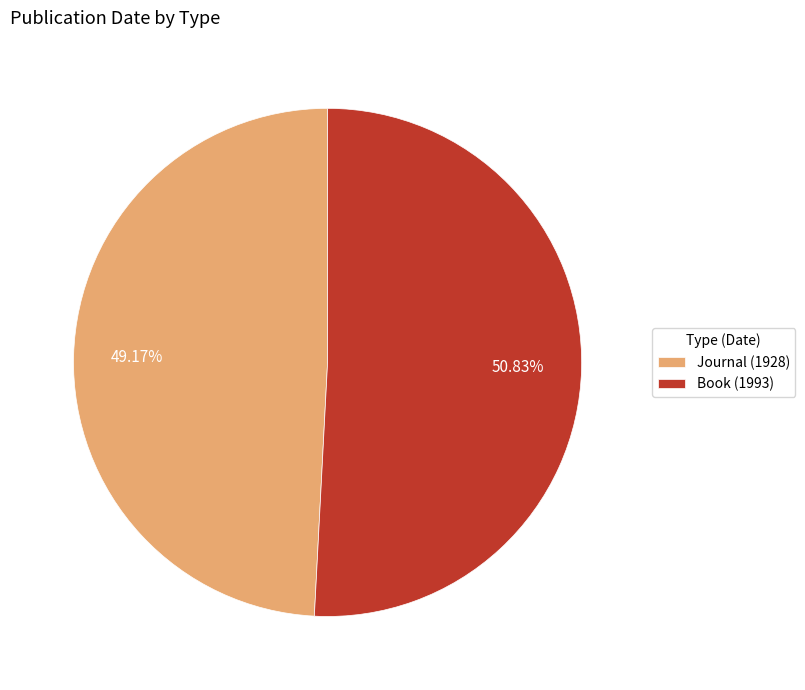

Does Book (1993) account for over 50% of the chart?

Yes